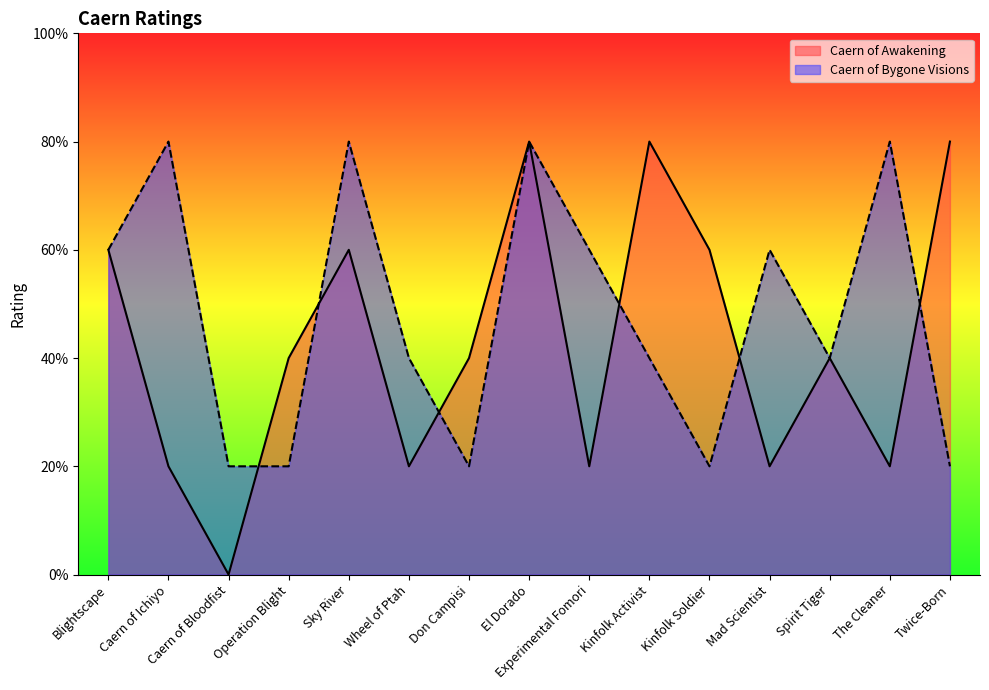

The Caern of Bygone Visions series shows 5 at Blightscape. True or false?

False